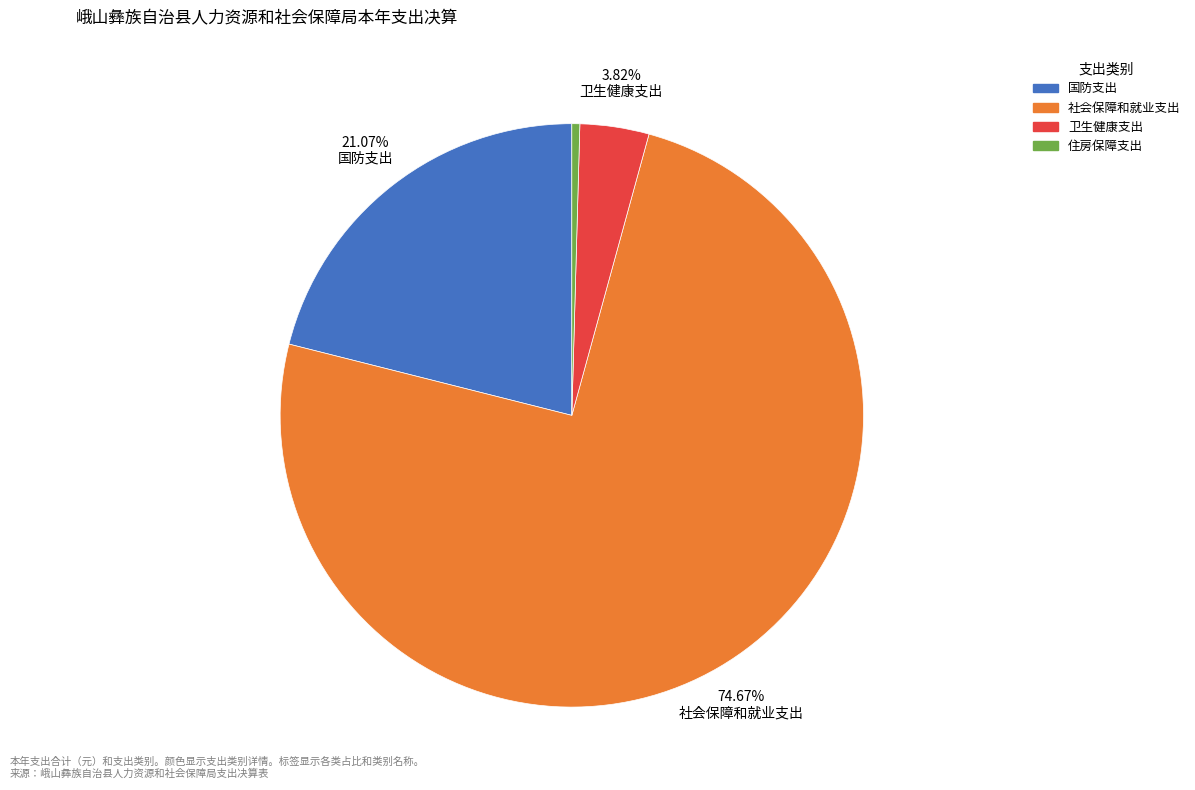

Does 卫生健康支出 account for over 50% of the chart?

No